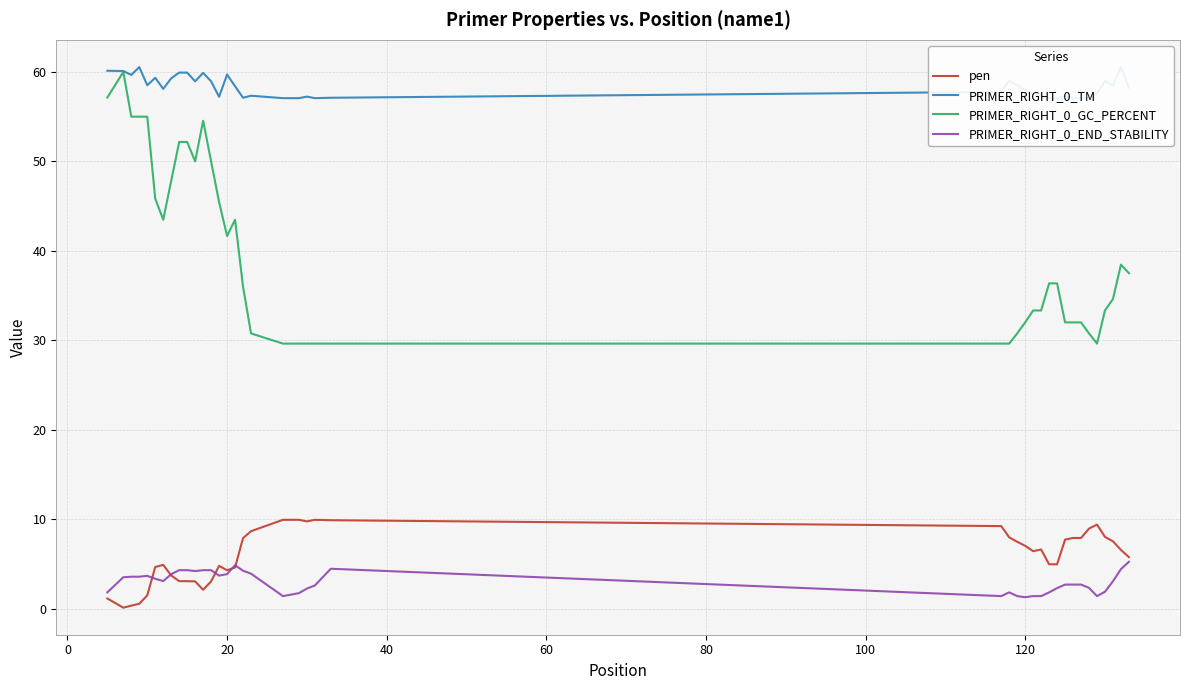

True or false: PRIMER_RIGHT_0_END_STABILITY and PRIMER_RIGHT_0_GC_PERCENT intersect in this chart.

False